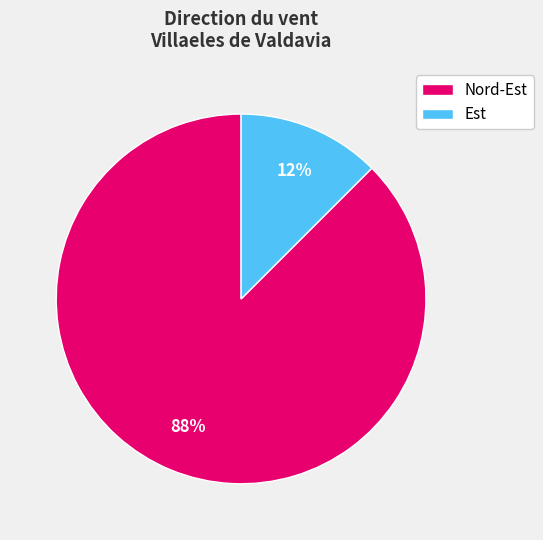

Combined, do Nord-Est and Est account for over 50%?

Yes